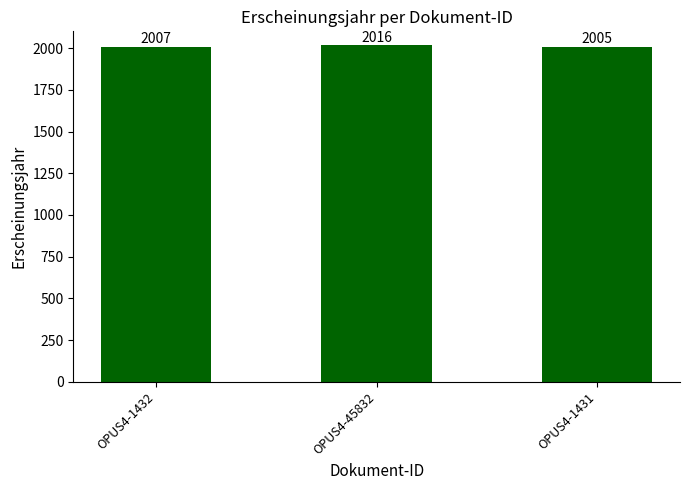

Which has a higher value, OPUS4-45832 or OPUS4-1432?

OPUS4-45832